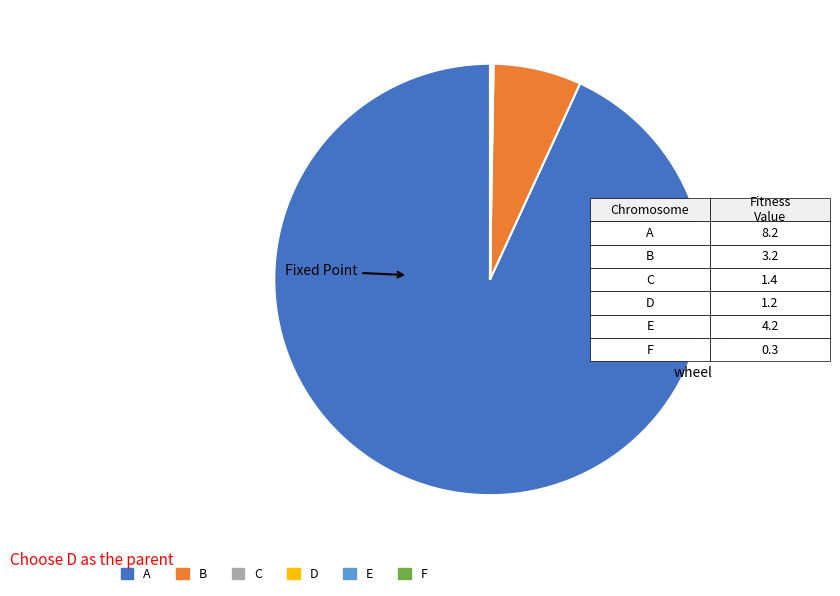

What is the largest slice in the pie chart?

A